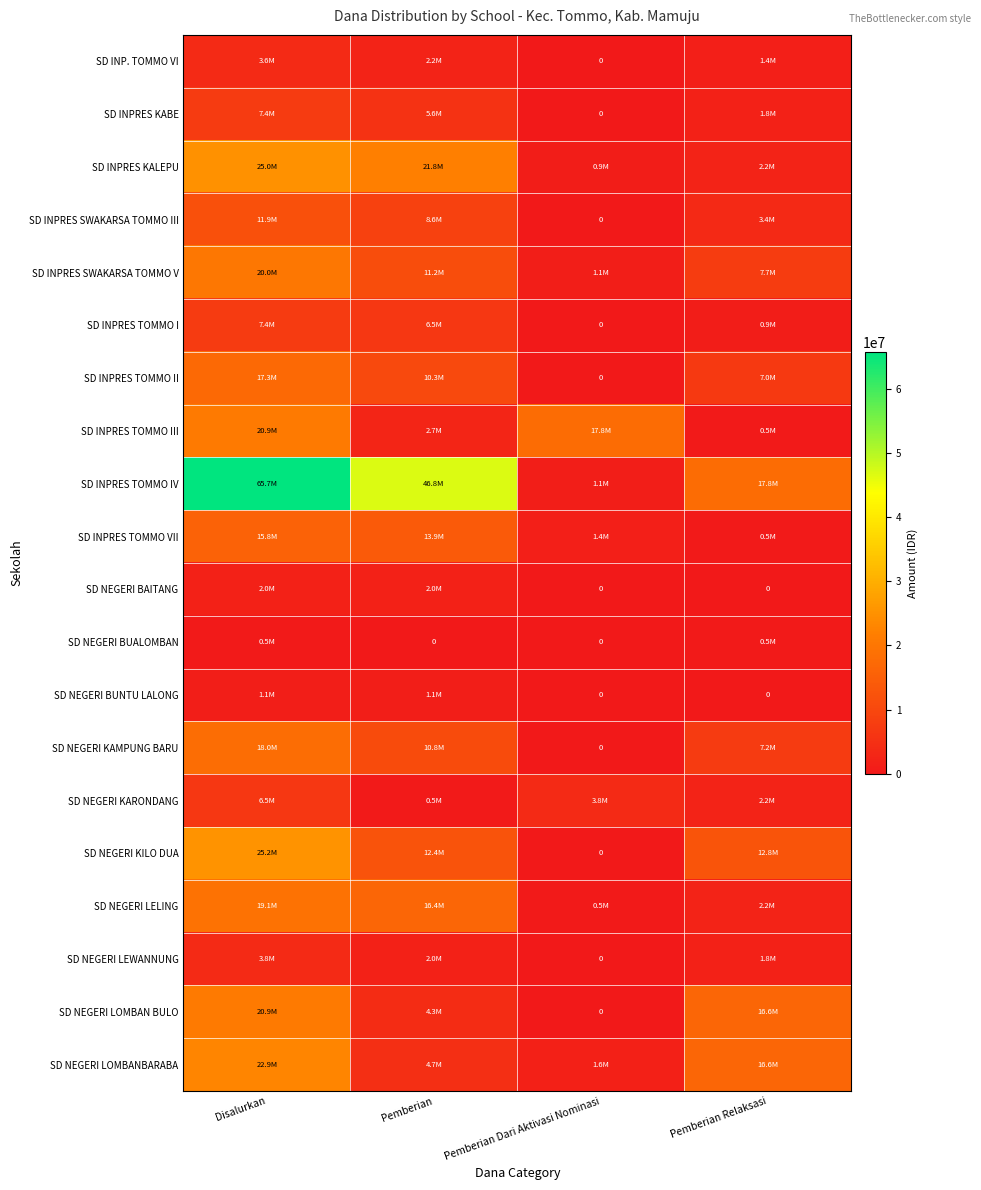

Which series has the widest spread of values?

SD INPRES TOMMO IV